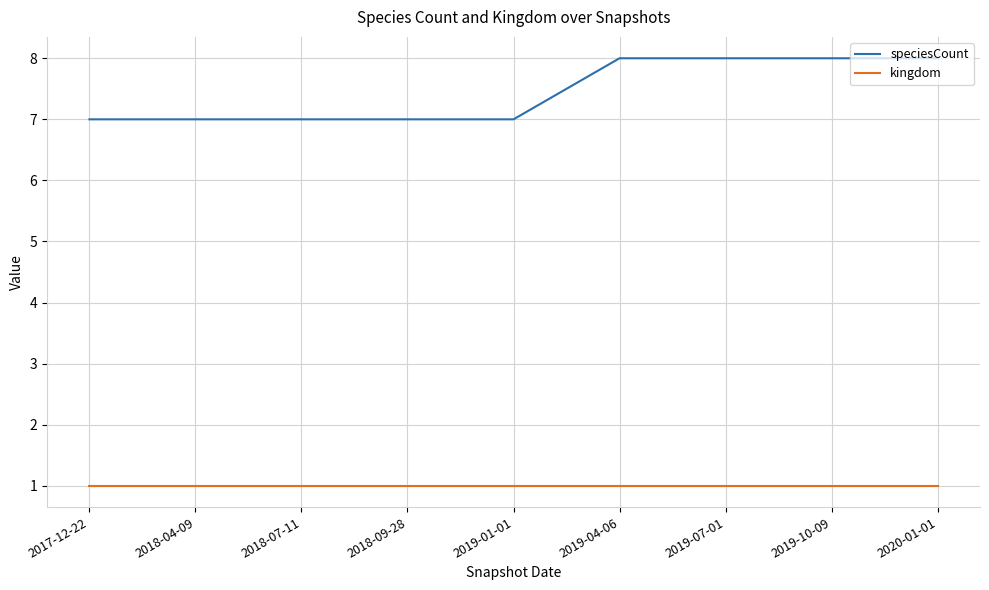

What position from the left is 2018-04-09?

2